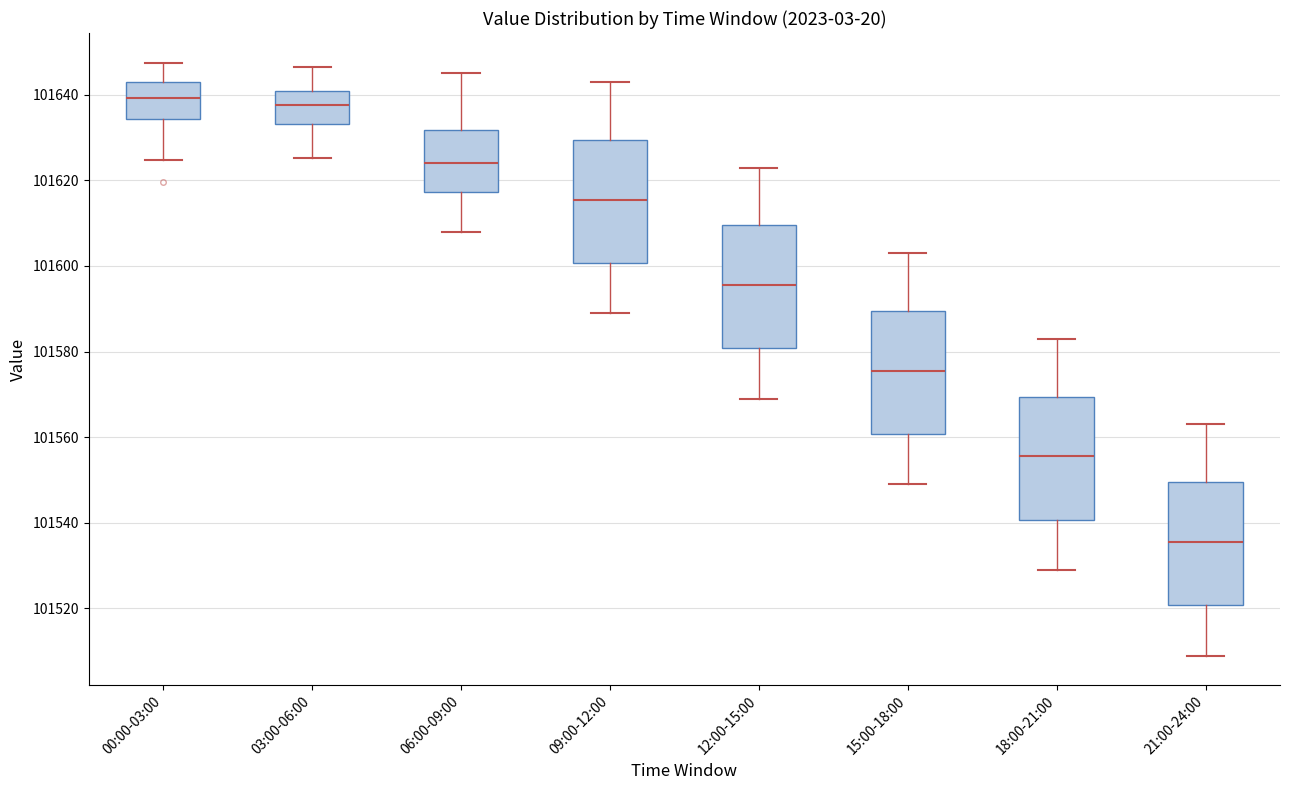

Reading left to right, read every box against the y-axis: the position of its median line, the range the box covers, and the ends of its whiskers. The values are not printed on the chart, so give them approximately, as read against the axis.

00:00-03:00: median 101640, box 101634 to 101642, whiskers 101624 to 101648
03:00-06:00: median 101638, box 101634 to 101640, whiskers 101626 to 101646
06:00-09:00: median 101624, box 101618 to 101632, whiskers 101608 to 101646
09:00-12:00: median 101616, box 101600 to 101630, whiskers 101590 to 101644
12:00-15:00: median 101596, box 101580 to 101610, whiskers 101570 to 101624
15:00-18:00: median 101576, box 101560 to 101590, whiskers 101550 to 101604
18:00-21:00: median 101556, box 101540 to 101570, whiskers 101530 to 101584
21:00-24:00: median 101536, box 101520 to 101550, whiskers 101510 to 101564